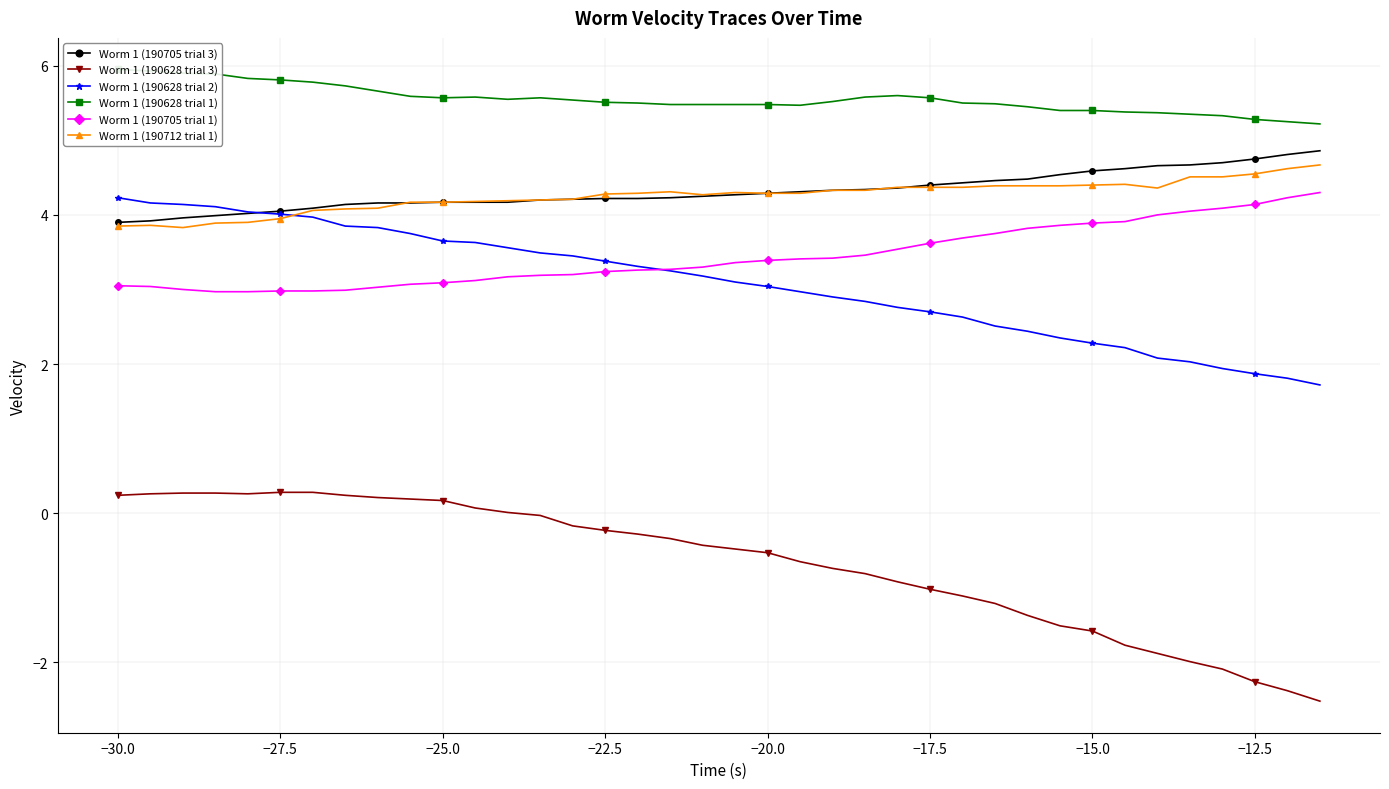

How many values in the Worm 1 (190705 trial 1) series are below 3?

5